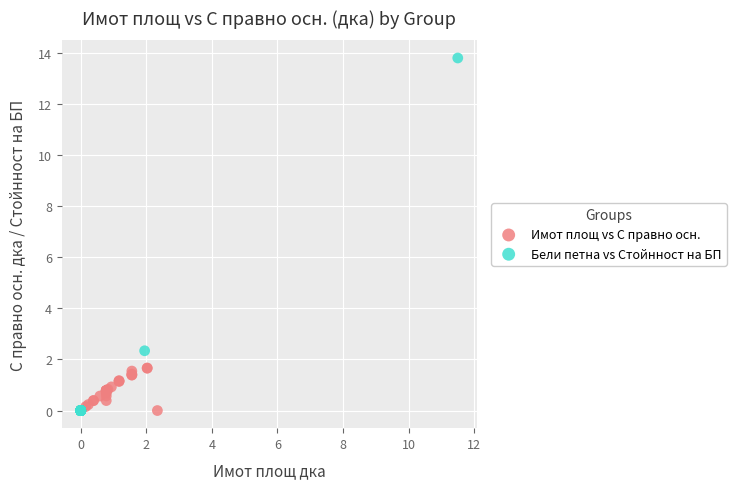

Which series contains the highest Y value?

Бели петна vs Стойнност на БП